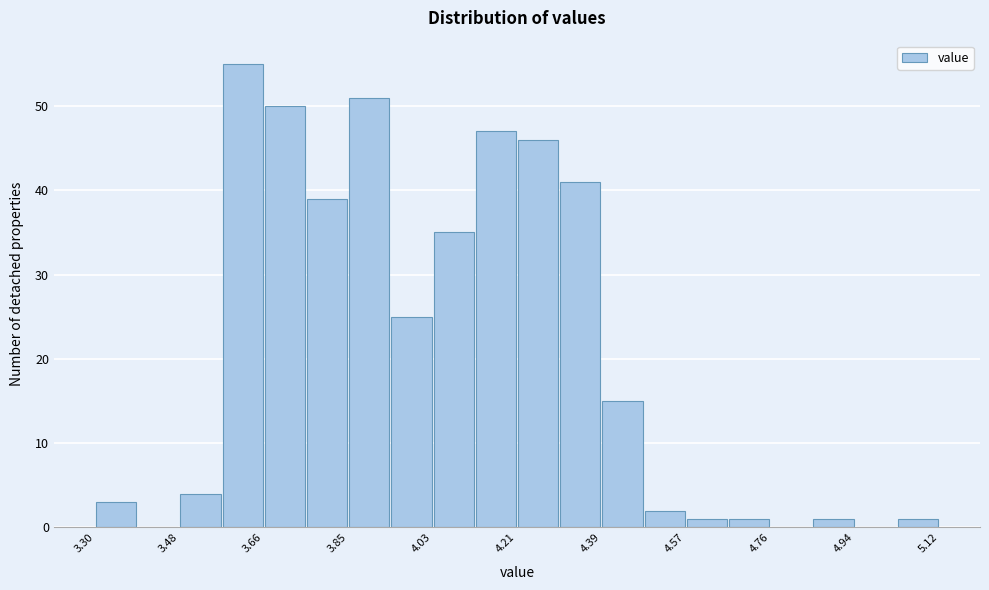

Reading left to right, list every bar in this chart as the range it spans on the x-axis followed by its height. Neither the bar edges nor the heights are printed on the chart, so give them approximately, as read against the axes.

3.30 to 3.40: 3
3.40 to 3.48: 0
3.48 to 3.58: 4
3.58 to 3.66: 55
3.66 to 3.76: 50
3.76 to 3.84: 39
3.84 to 3.94: 51
3.94 to 4.02: 25
4.02 to 4.12: 35
4.12 to 4.22: 47
4.22 to 4.30: 46
4.30 to 4.40: 41
4.40 to 4.48: 15
4.48 to 4.58: 2
4.58 to 4.66: 1
4.66 to 4.76: 1
4.76 to 4.84: 0
4.84 to 4.94: 1
4.94 to 5.02: 0
5.02 to 5.12: 1